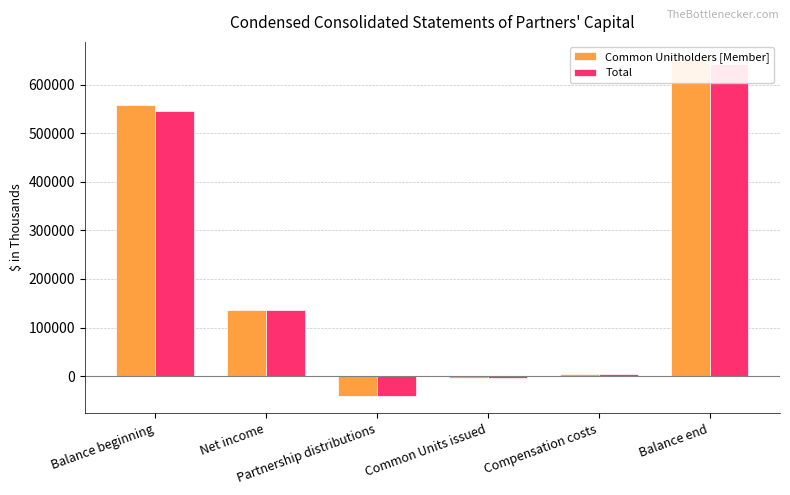

Reading left to right, extract all data points from this chart.

Common Unitholders [Member]: Balance beginning=557023	Net income=135954	Partnership distributions=-41451	Common Units issued=-3091	Compensation costs=4564	Balance end=652999
Total: Balance beginning=546356	Net income=135954	Partnership distributions=-41451	Common Units issued=-3091	Compensation costs=4564	Balance end=642670